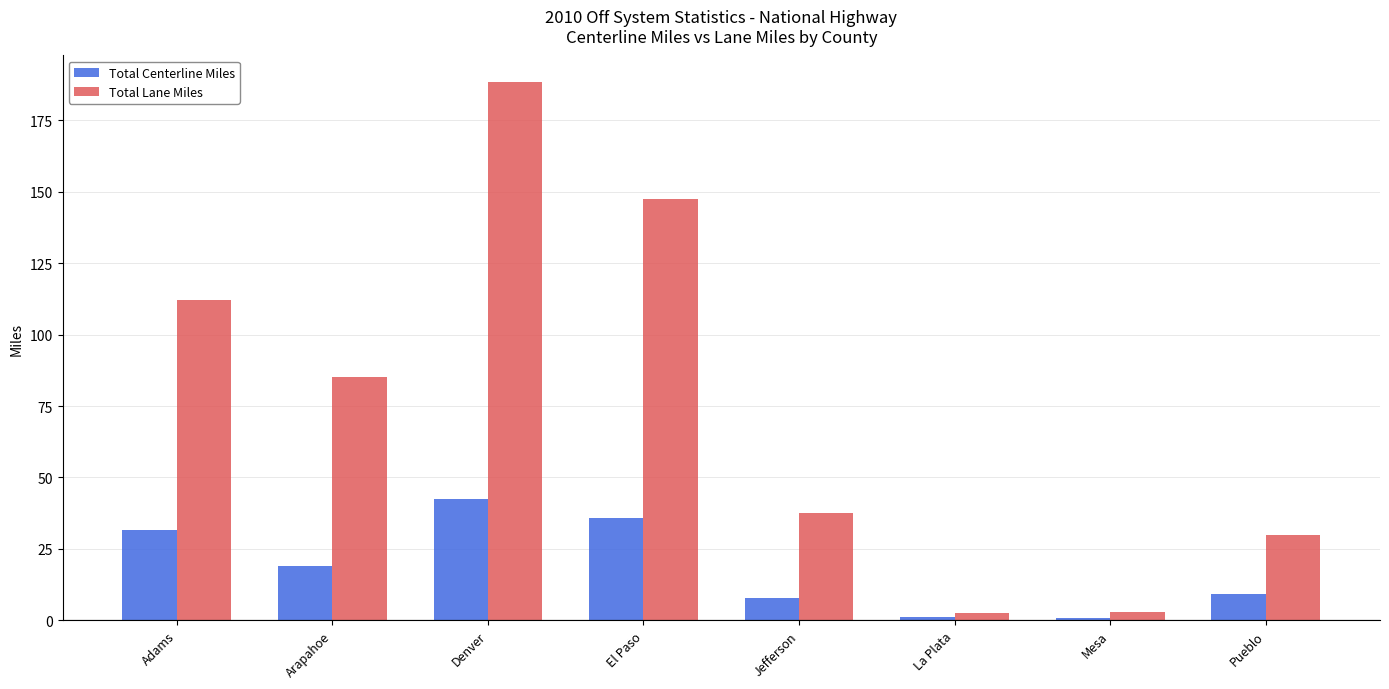

List the series in order of their overall mean, lowest first.

Total Centerline Miles, Total Lane Miles